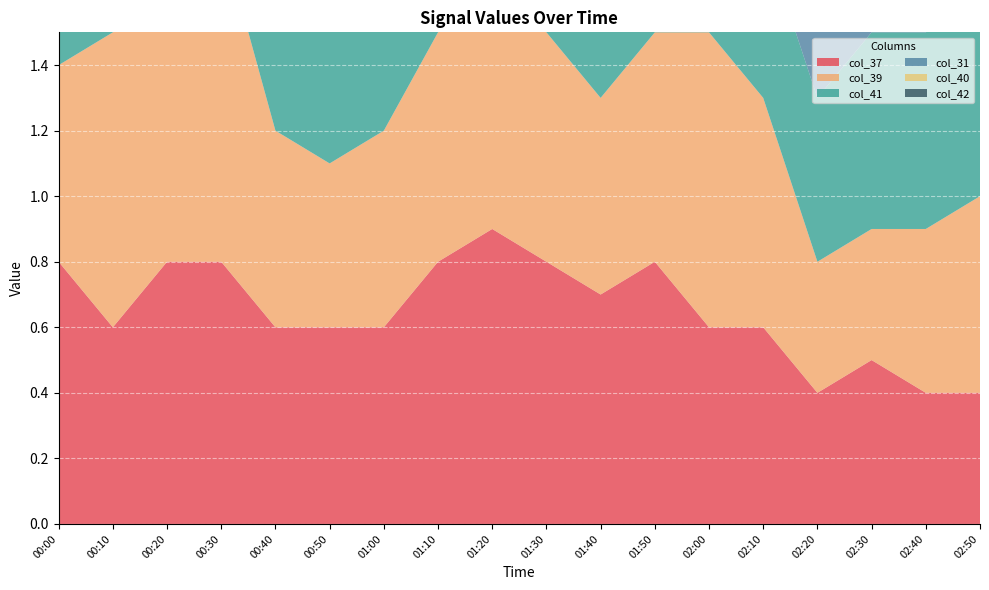

Reading left to right, extract all data points from this chart.

col_37: 0.8	0.6	0.8	0.8	0.6	0.6	0.6	0.8	0.9	0.8	0.7	0.8	0.6	0.6	0.4	0.5	0.4	0.4
col_39: 0.6	0.9	0.8	1.0	0.6	0.5	0.6	0.7	0.7	0.7	0.6	0.7	0.9	0.7	0.4	0.4	0.5	0.6
col_41: 0.7	0.7	0.8	0.7	0.5	0.5	0.6	0.5	0.6	0.8	0.7	0.6	0.5	0.5	0.5	0.6	0.6	0.6
col_31: 0.5	0.4	0.5	0.5	0.5	0.4	0.5	0.5	0.5	0.4	0.6	0.4	0.5	0.3	0.4	0.4	0.5	0.4
col_40: 0.6	0.9	0.8	0.7	0.6	0.5	0.4	0.8	0.7	0.7	0.6	0.7	0.5	0.5	0.5	0.5	0.6	0.5
col_42: 0.4	0.7	0.8	0.6	0.8	0.5	0.6	0.8	0.8	0.8	0.8	0.6	0.5	0.5	0.7	0.5	0.5	0.6